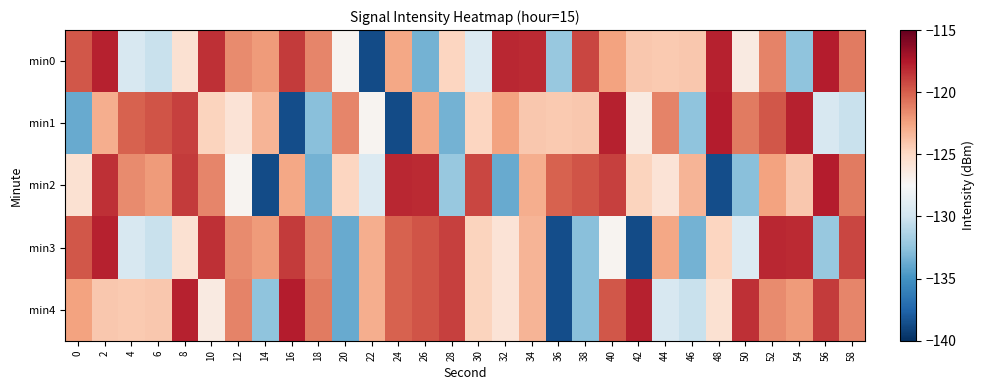

Which category has the highest value across all series?

56